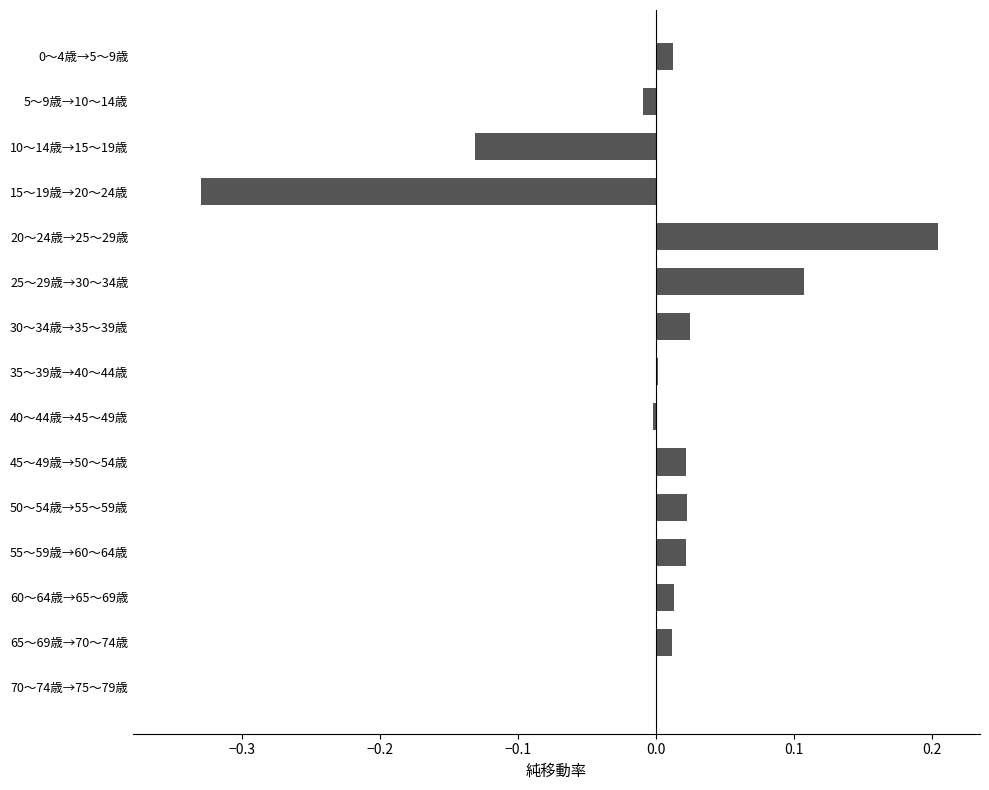

Which category has the highest value across all series?

20～24歳→25～29歳